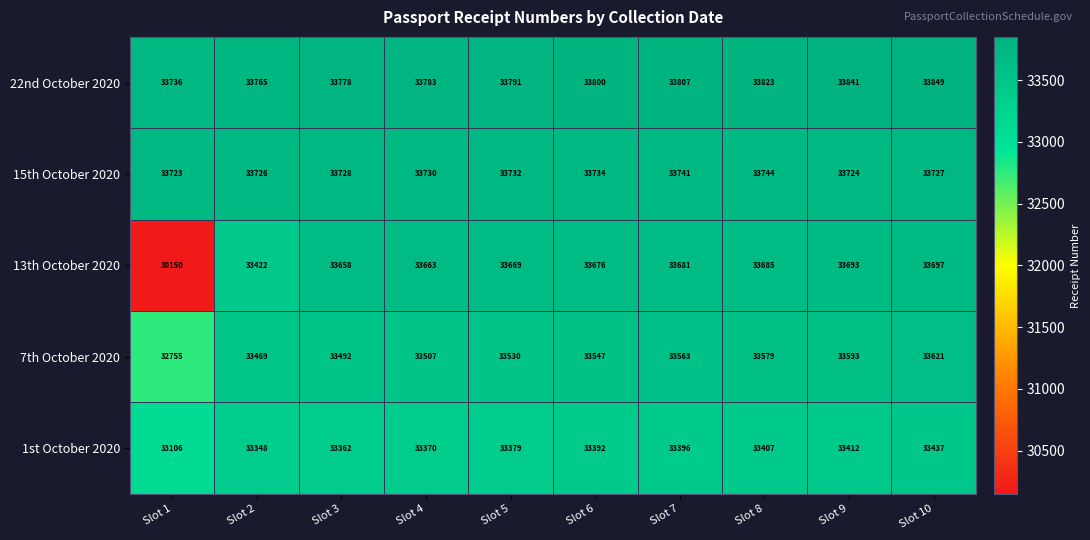

List the labels in order of 13th October 2020 value, largest first.

Slot 10, Slot 9, Slot 8, Slot 7, Slot 6, Slot 5, Slot 4, Slot 3, Slot 2, Slot 1